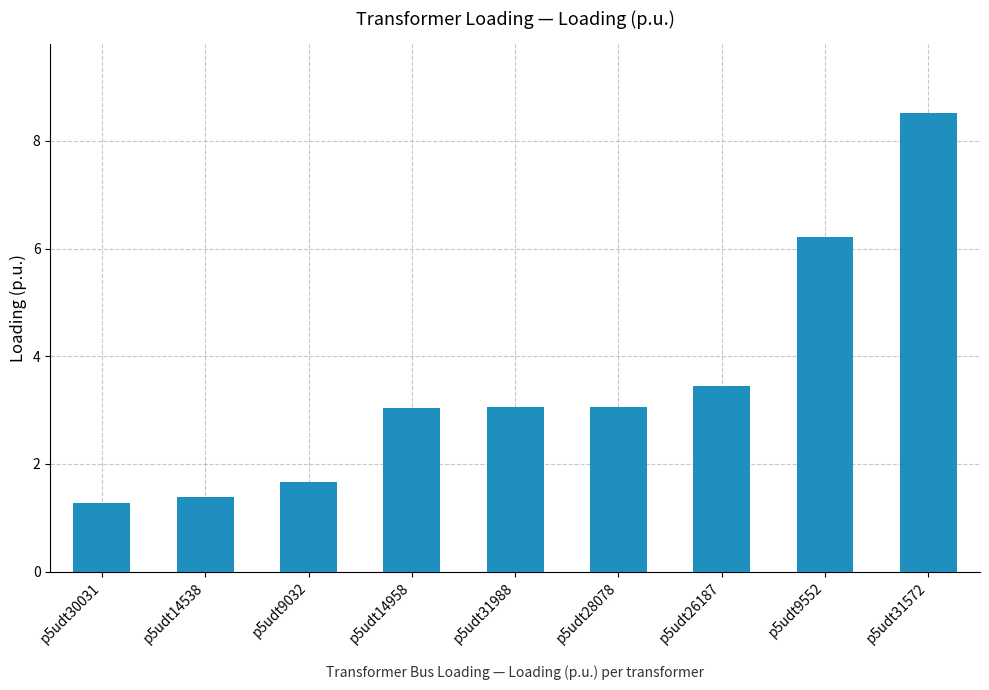

What is the value of the 9th bar from the left?

8.5